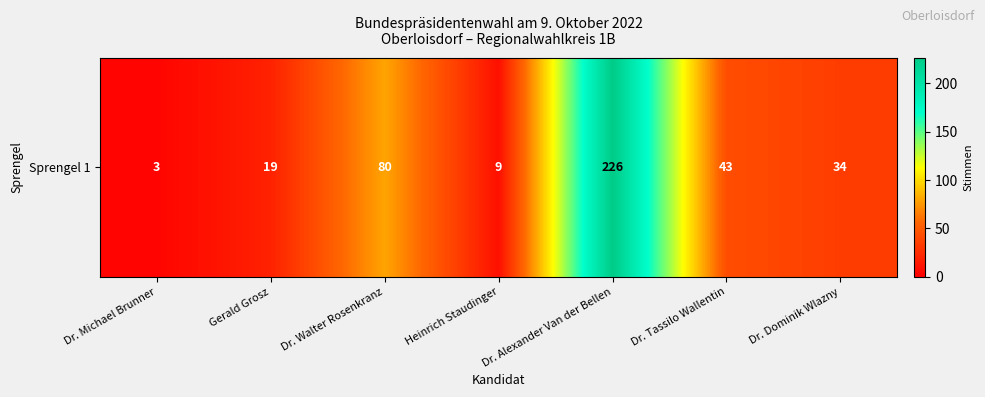

At which category does the chart reach its minimum across all series?

Dr. Michael Brunner